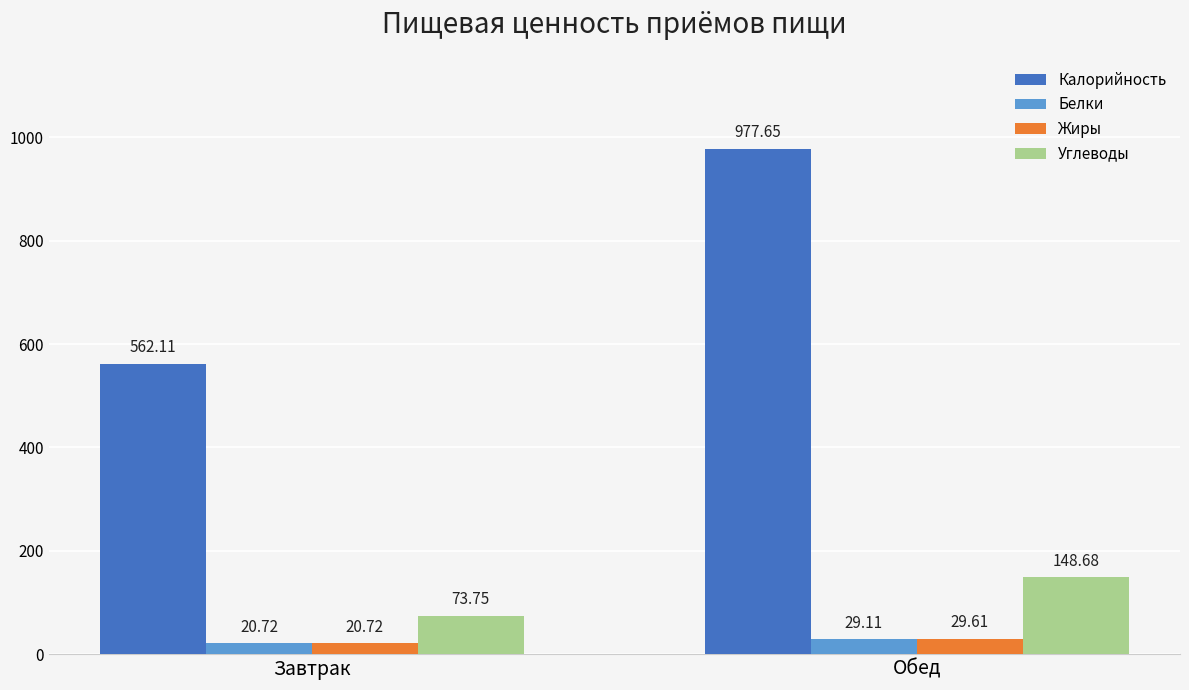

Which series has the largest range (max minus min)?

Калорийность